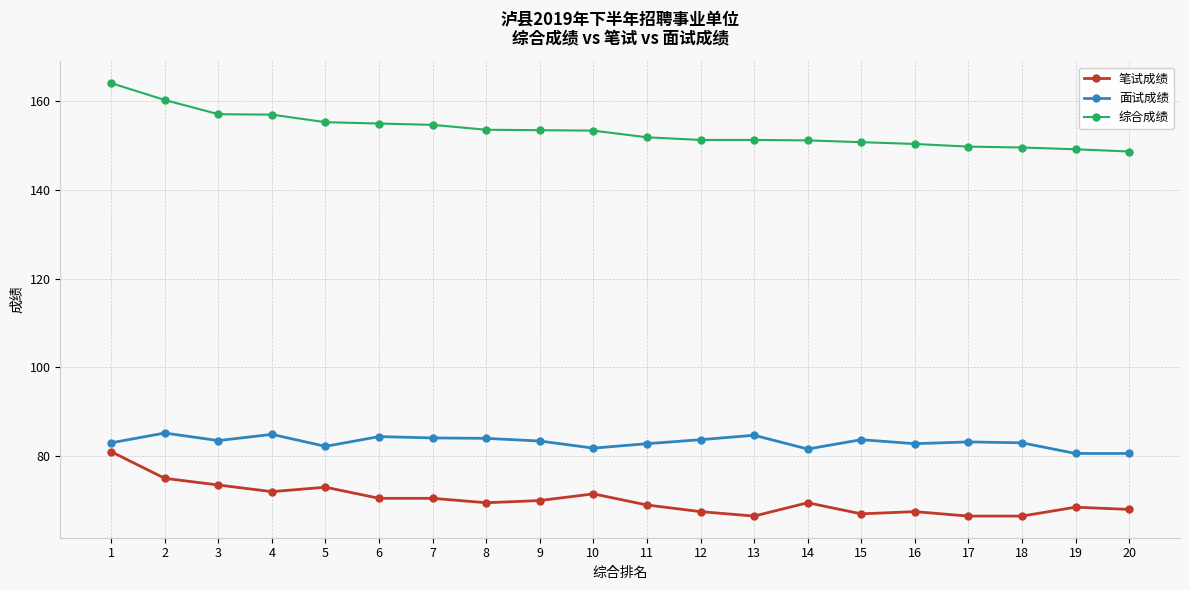

What are all the series names shown in the legend?

笔试成绩, 面试成绩, 综合成绩